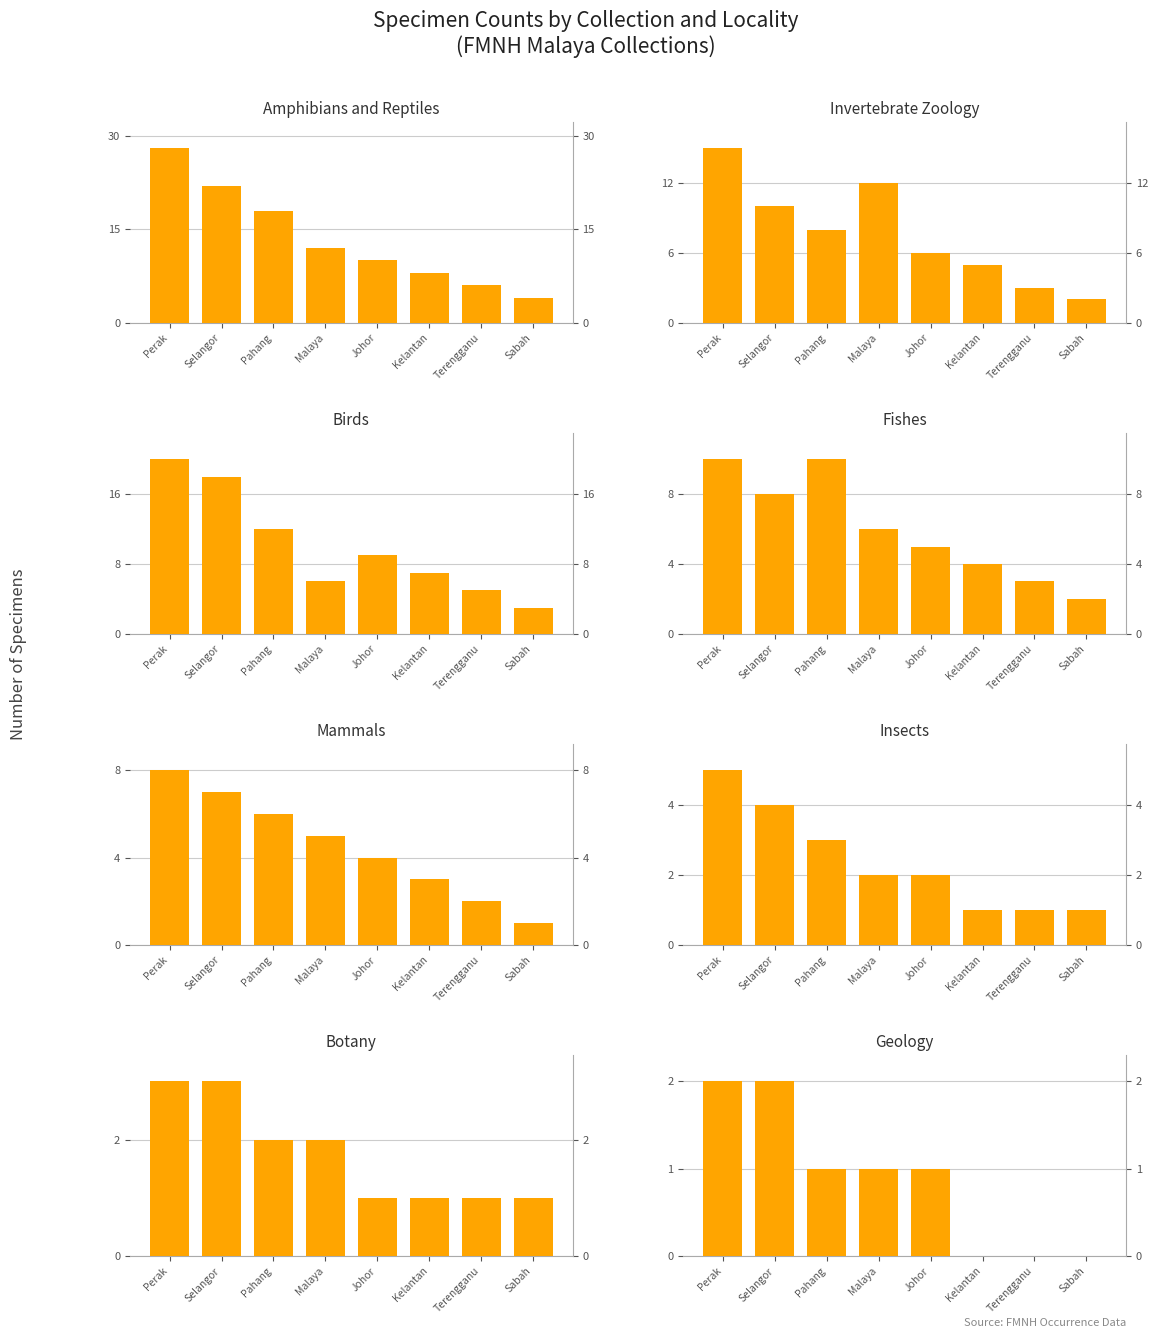

At which category does the chart reach its peak across all series?

Perak